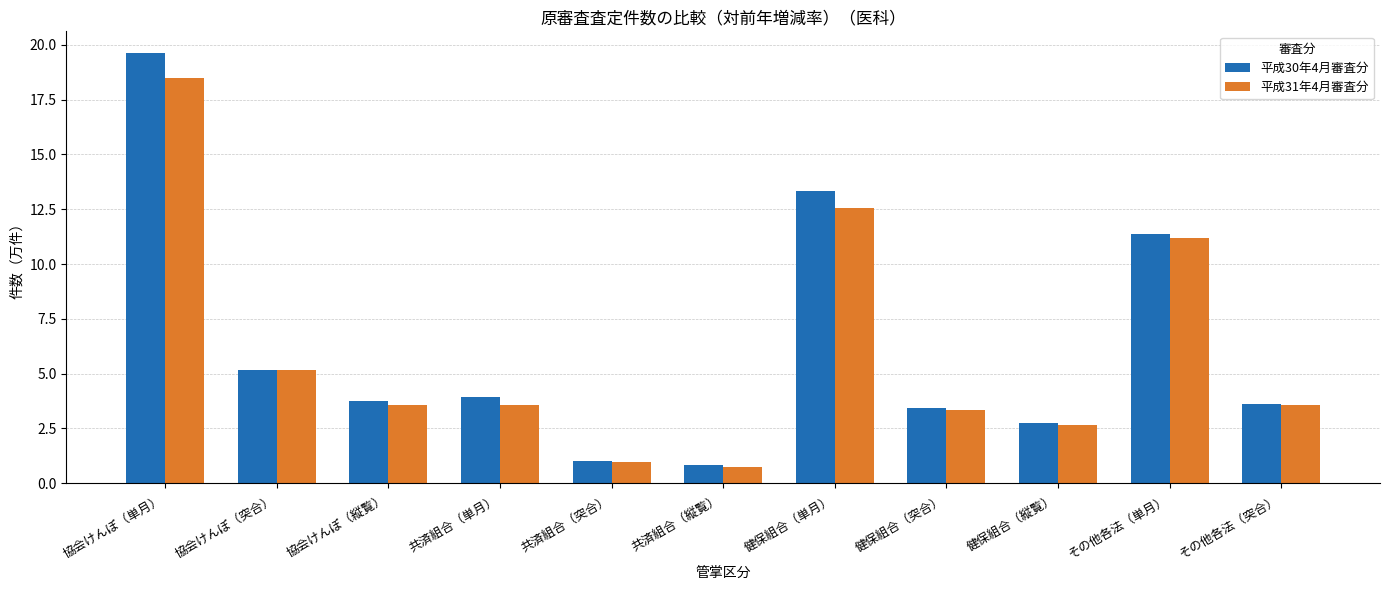

What is the maximum value shown in the chart?

19.6